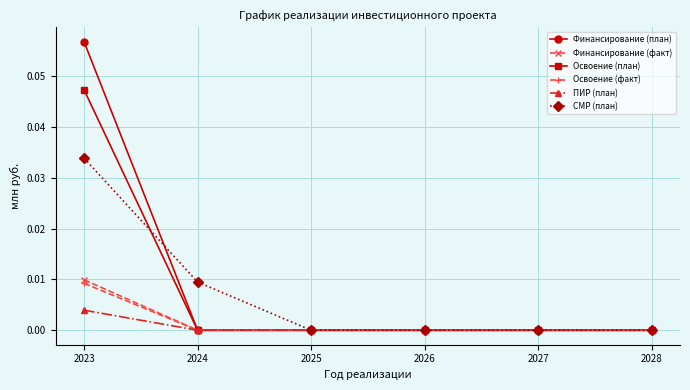

What is the total value across all series at 2023?

0.2